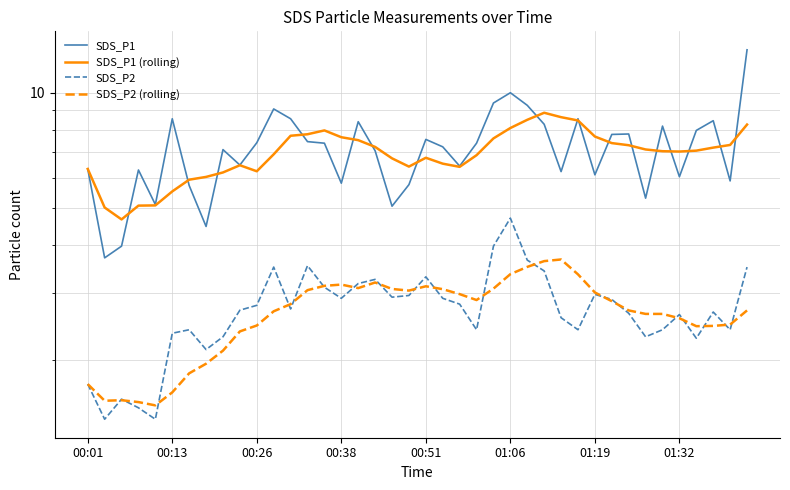

Is the value of SDS_P2 at 38 greater than the value of SDS_P2 (rolling) at 15?

No